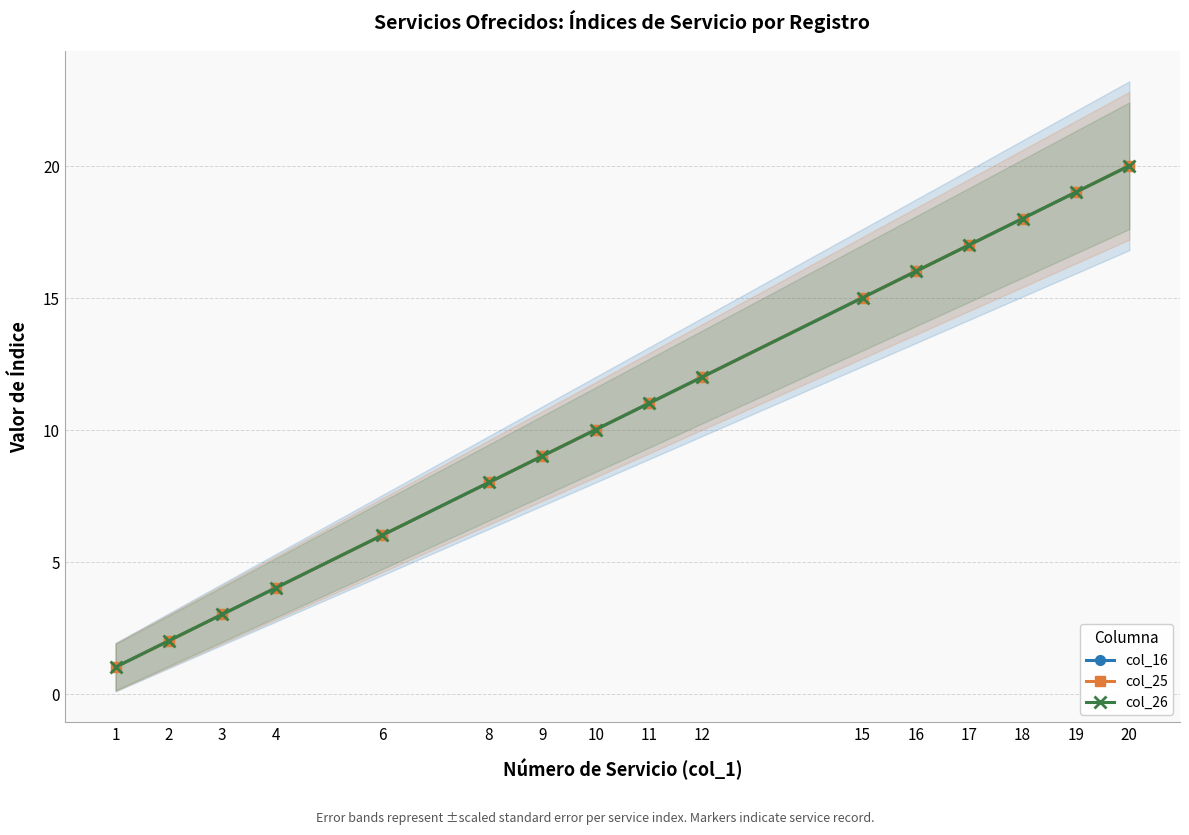

True or false: col_25 and col_26 intersect in this chart.

False